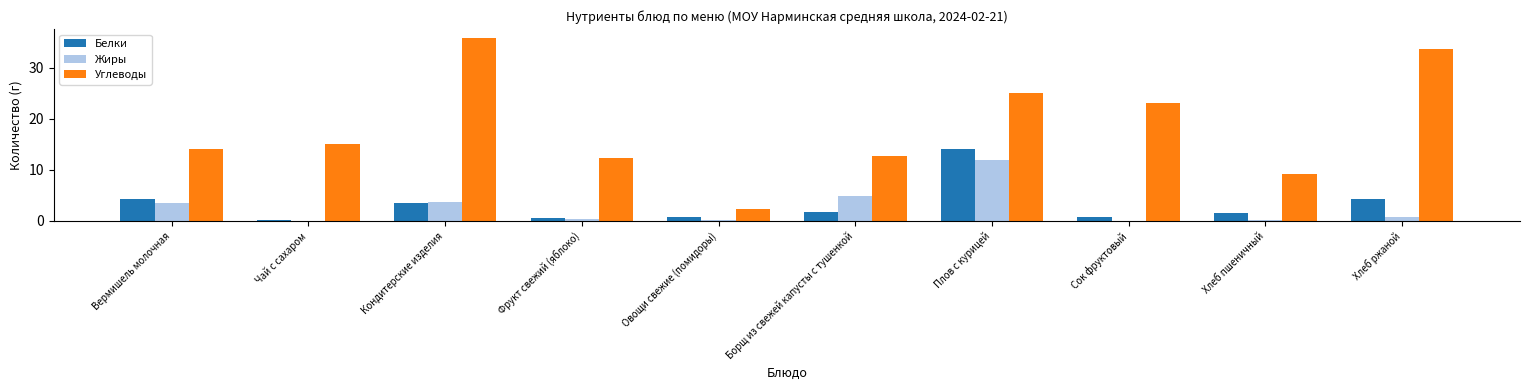

What is the sum of all Жиры values?

25.5